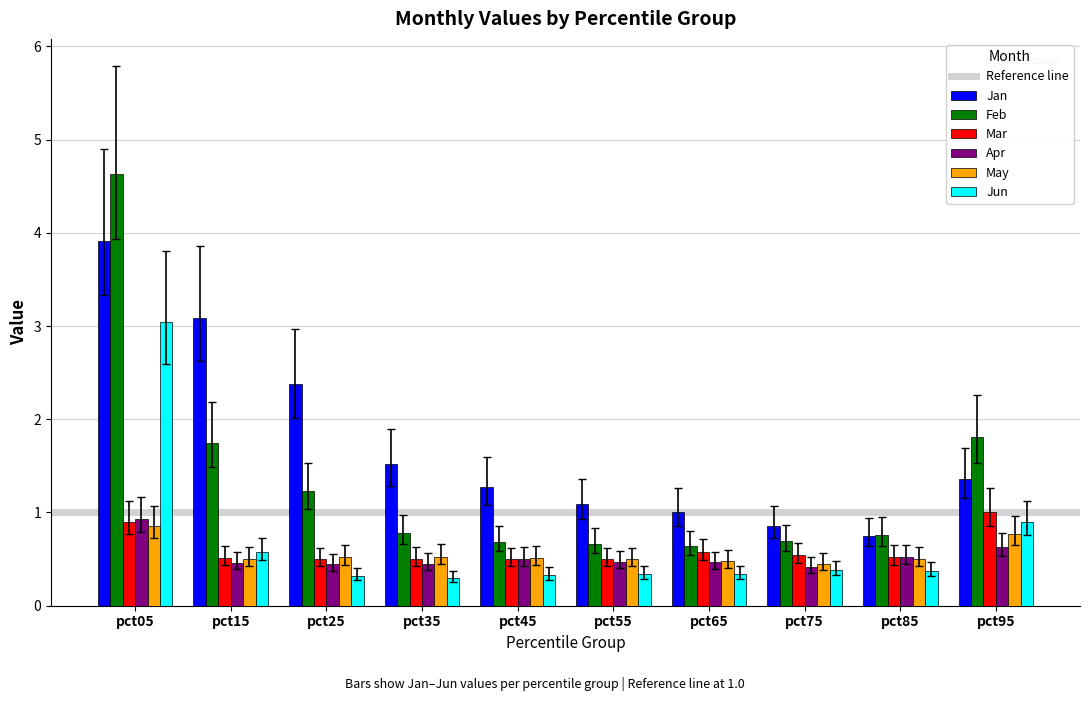

At how many categories does at least one series exceed 0?

10